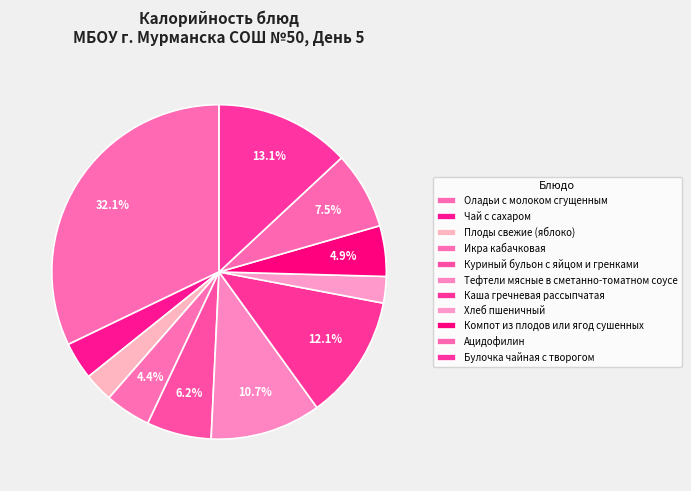

To the nearest percent, what is the difference between the largest and smallest slice percentages?

30%